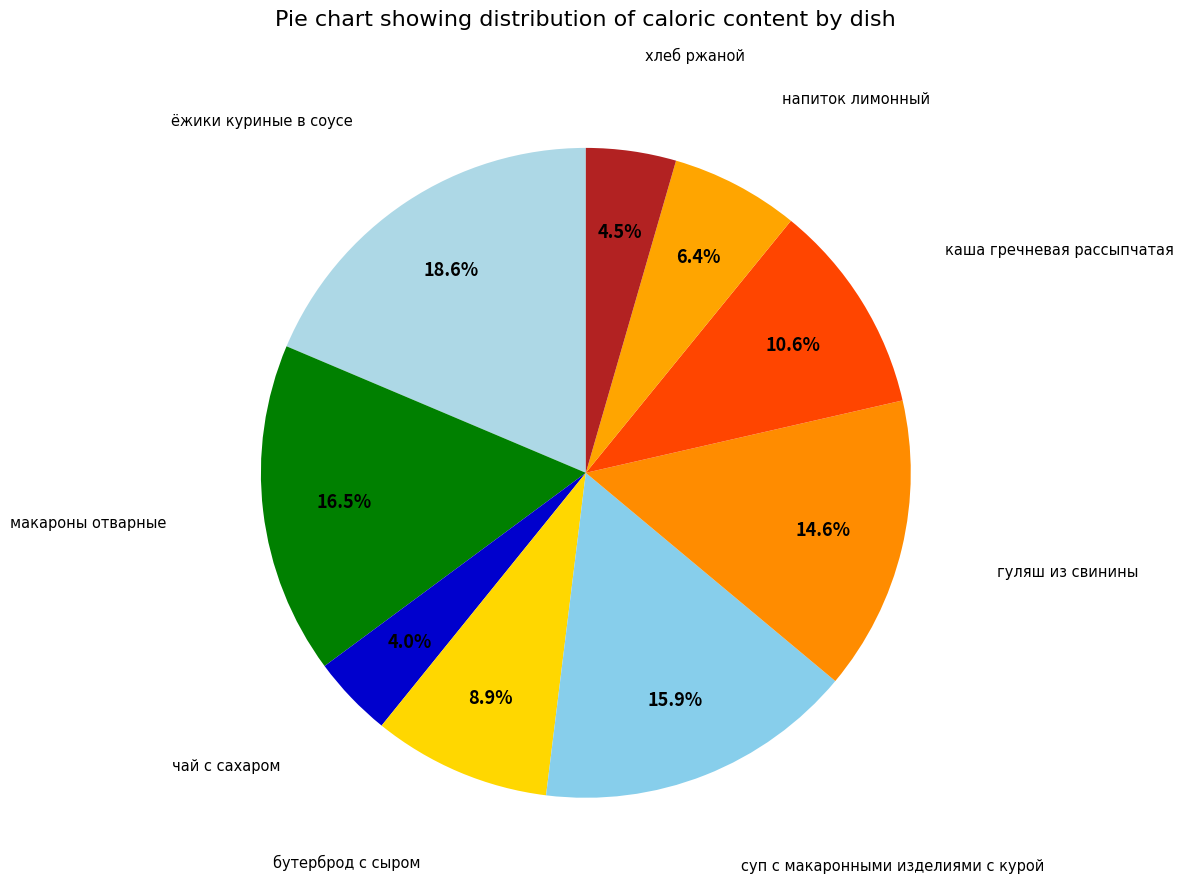

How many slices are in this pie chart?

9